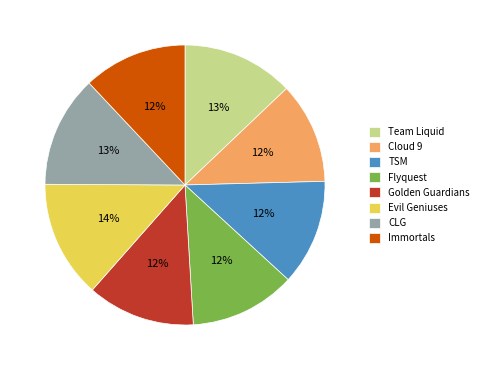

What percentage is the Evil Geniuses slice, to the nearest percent?

14%